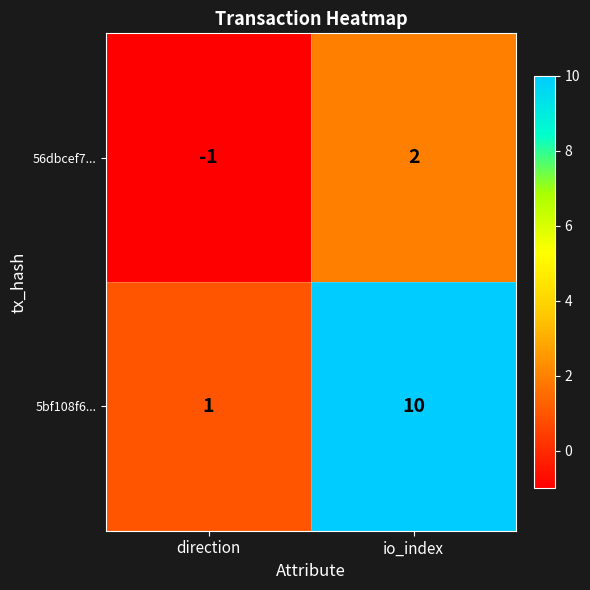

Rank the series at direction from lowest to highest value.

56dbcef7..., 5bf108f6...